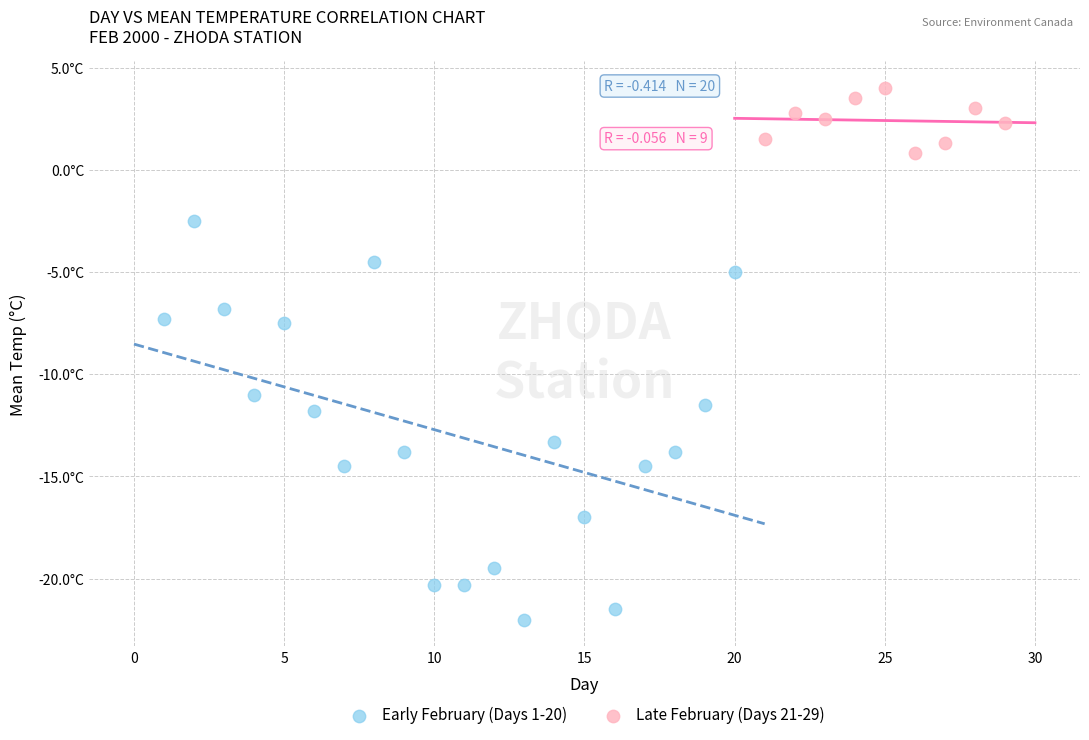

What are all the series names shown in the legend?

Early February (Days 1-20), Late February (Days 21-29)